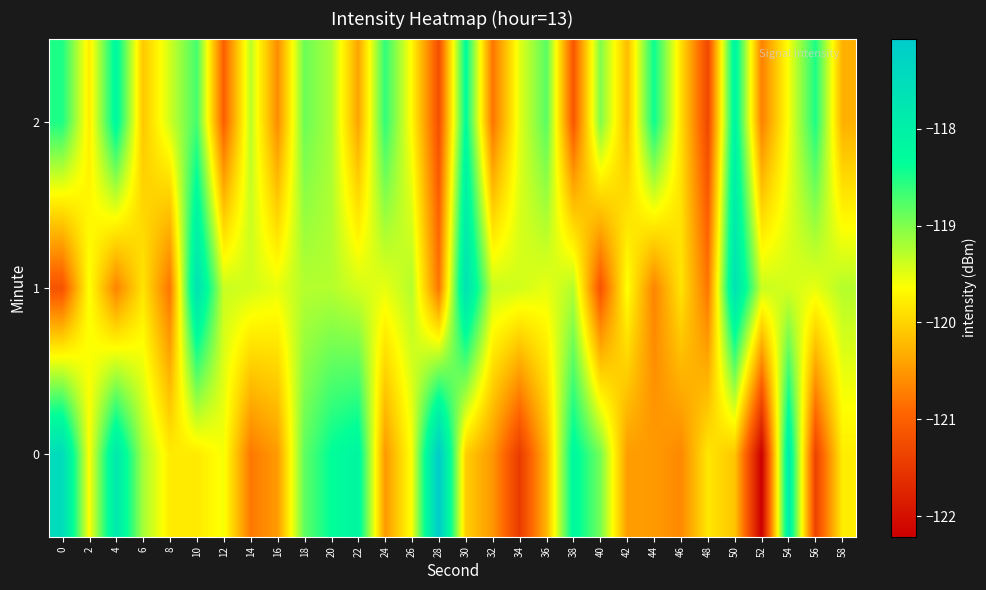

What is the spread (max minus min) of values at 48?

1.5